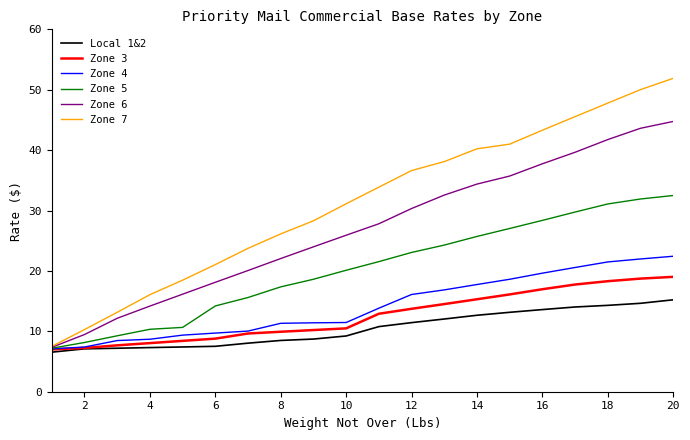

Which series has the largest total across all categories?

Zone 7